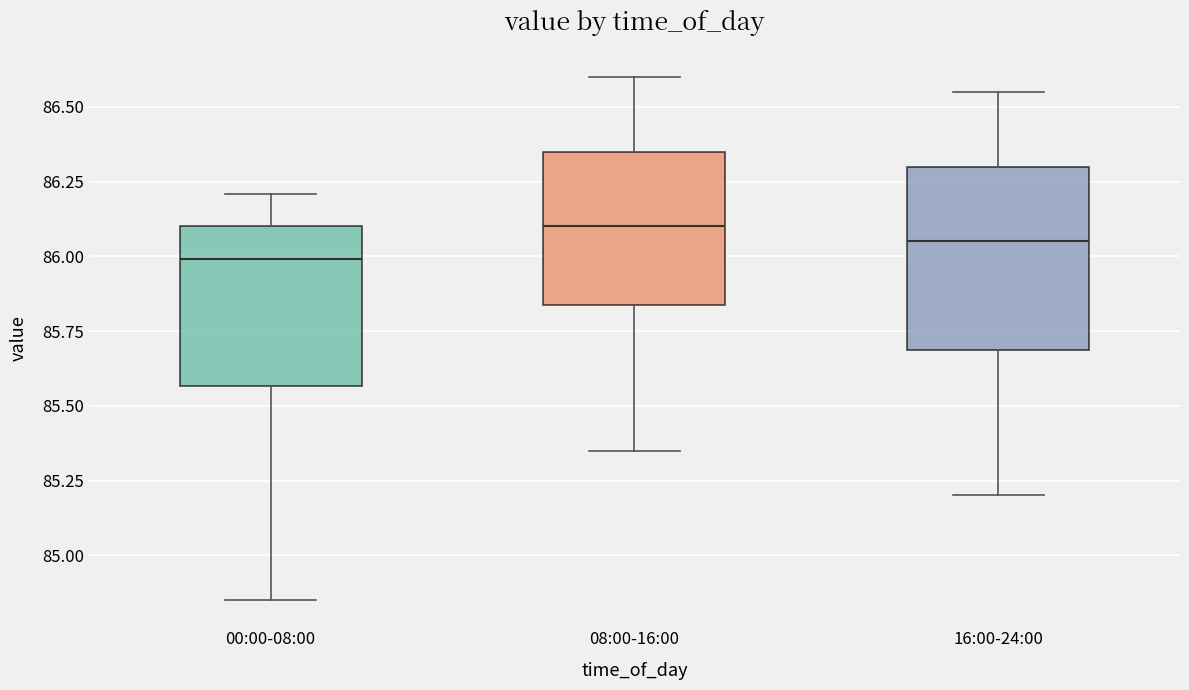

Where is the lower edge of the box for 00:00-08:00 on the y-axis? The values are not printed on the chart, so give them approximately, as read against the axis.

85.55